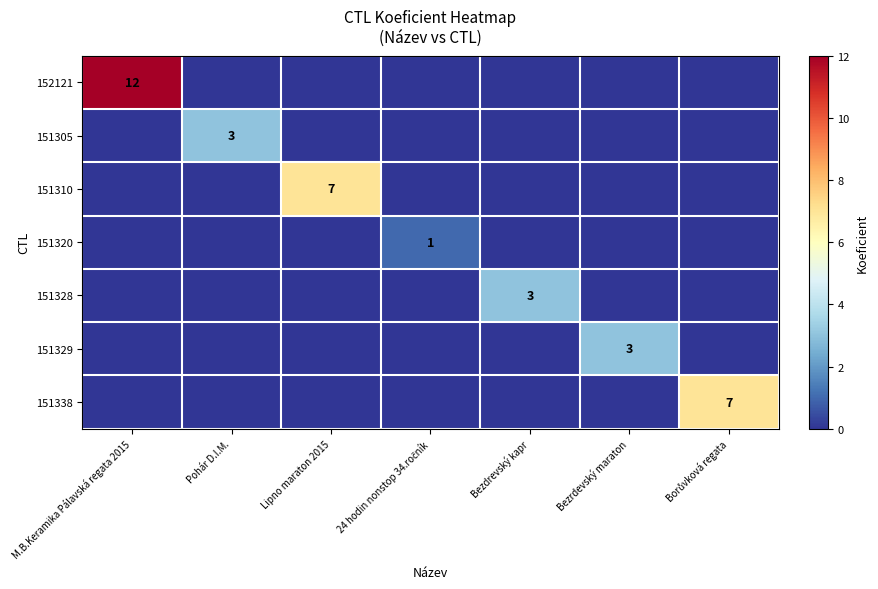

List the labels in order of 151305 value, largest first.

Pohár D.I.M., M.B.Keramika Pálavská regata 2015, Lipno maraton 2015, 24 hodin nonstop 34.ročník, Bezdrevský kapr, Bezrdevský maraton, Borůvková regata